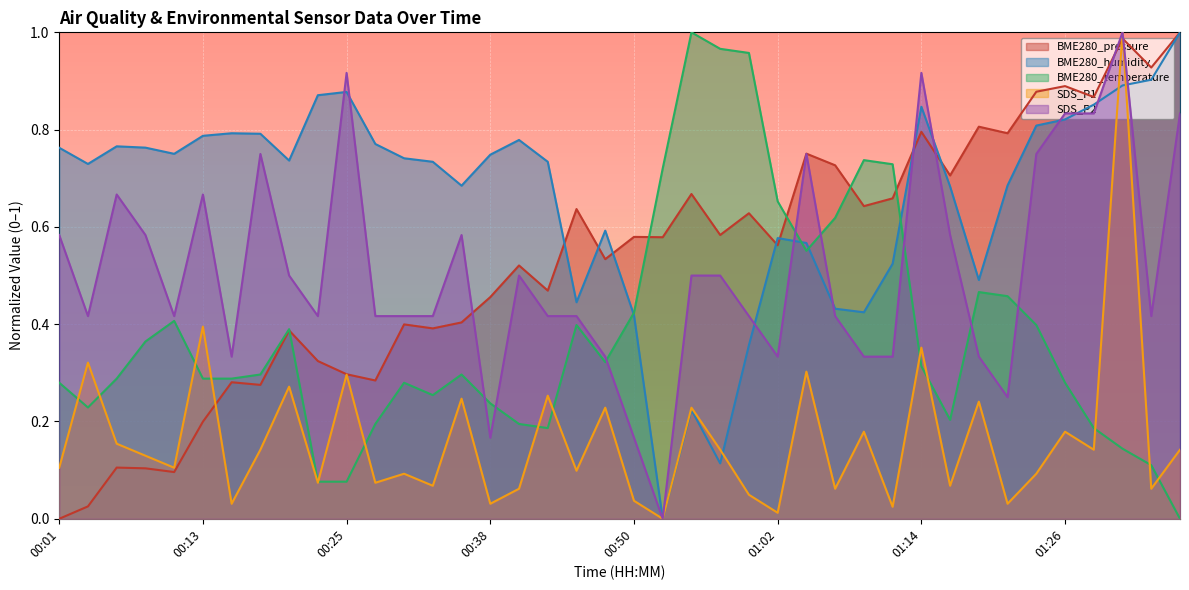

Which series has the largest range (max minus min)?

BME280_pressure